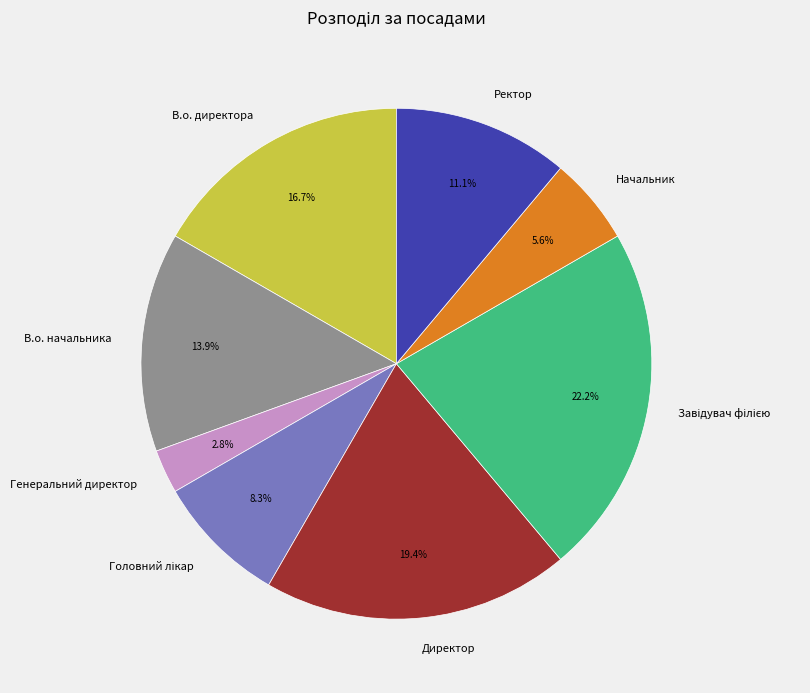

What is the ratio of the value at В.о. директора to the value at Директор?

0.9